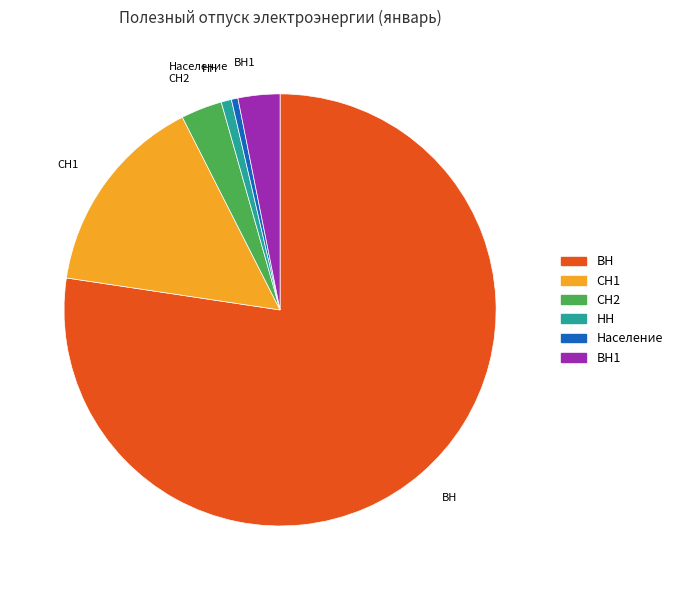

Is there a majority slice in this chart?

Yes